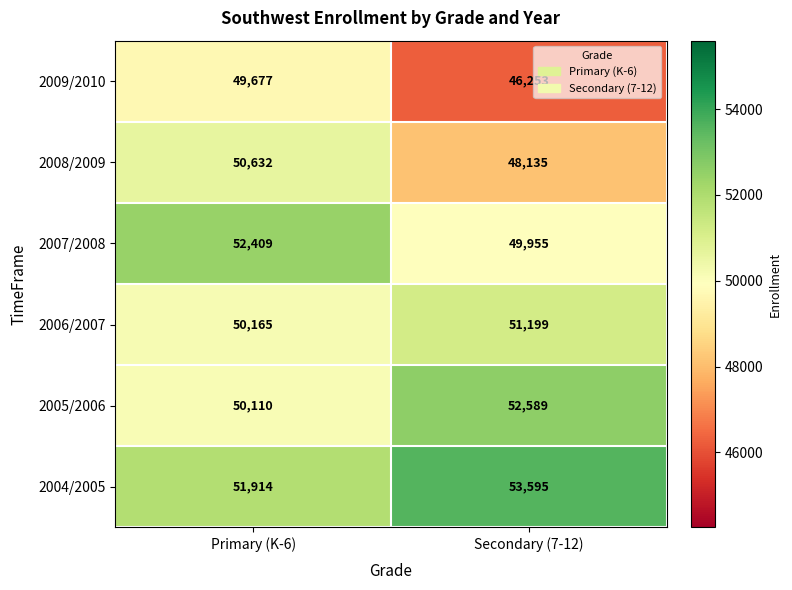

Read the 2005/2006 value at Secondary (7-12), to the nearest 100.

52600